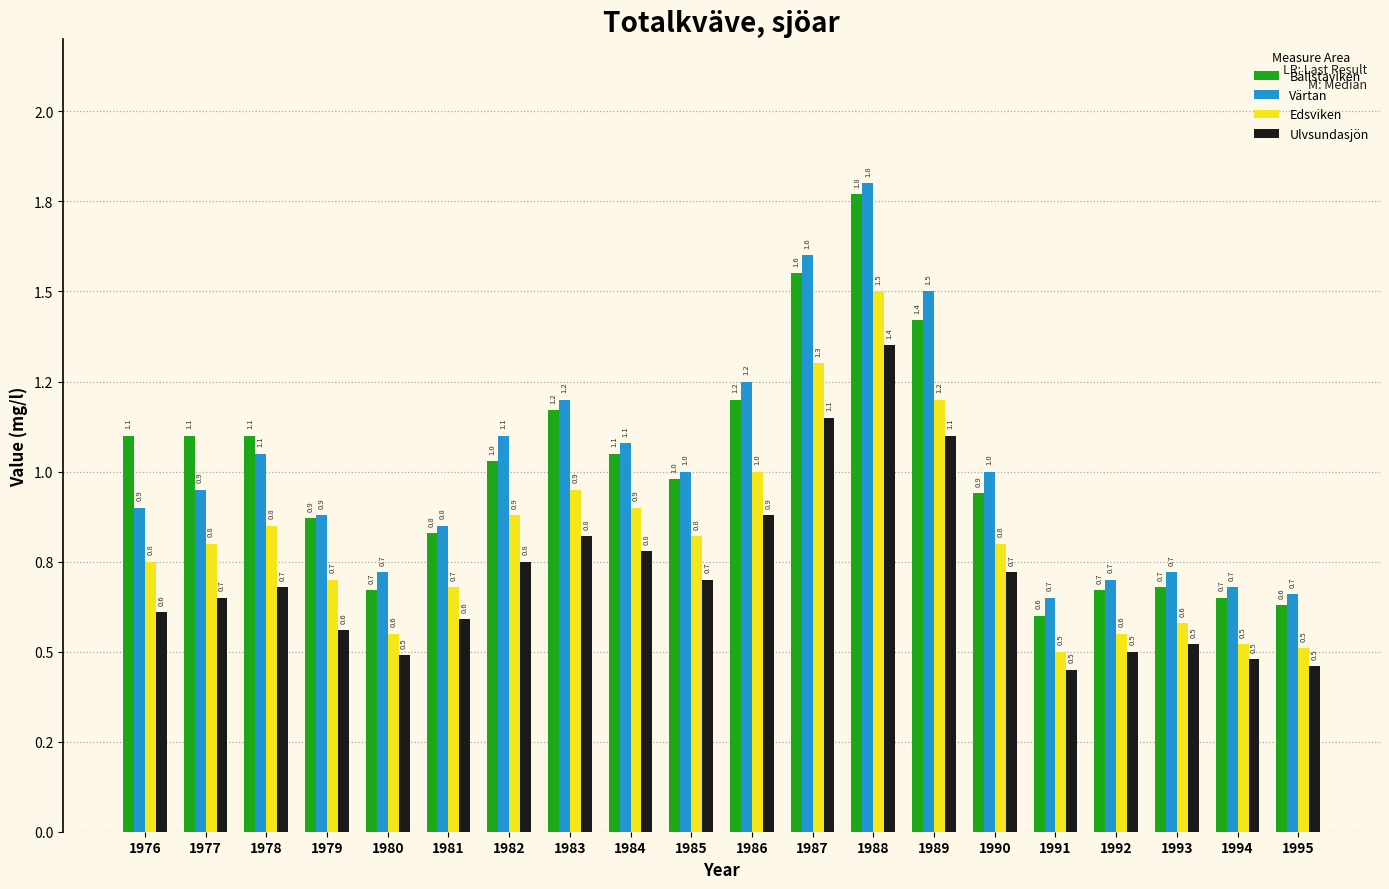

At which label does Värtan first exceed 1?

1978